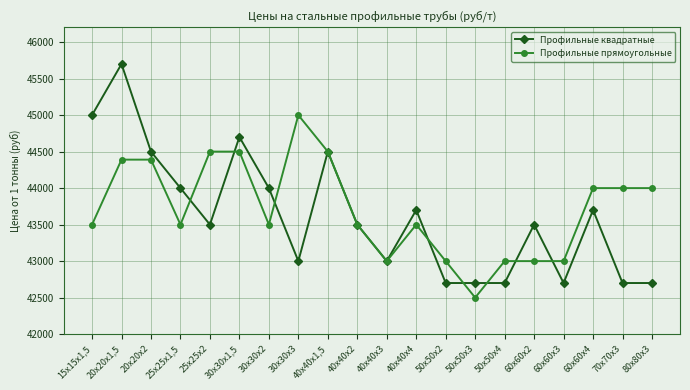

Reading left to right, what are all the values shown in this chart?

Профильные квадратные: 45000	45700	44500	44000	43500	44700	44000	43000	44500	43500	43000	43700	42700	42700	42700	43500	42700	43700	42700	42700
Профильные прямоугольные: 43500	44390	44390	43500	44500	44500	43500	45000	44500	43500	43000	43500	43000	42500	43000	43000	43000	44000	44000	44000